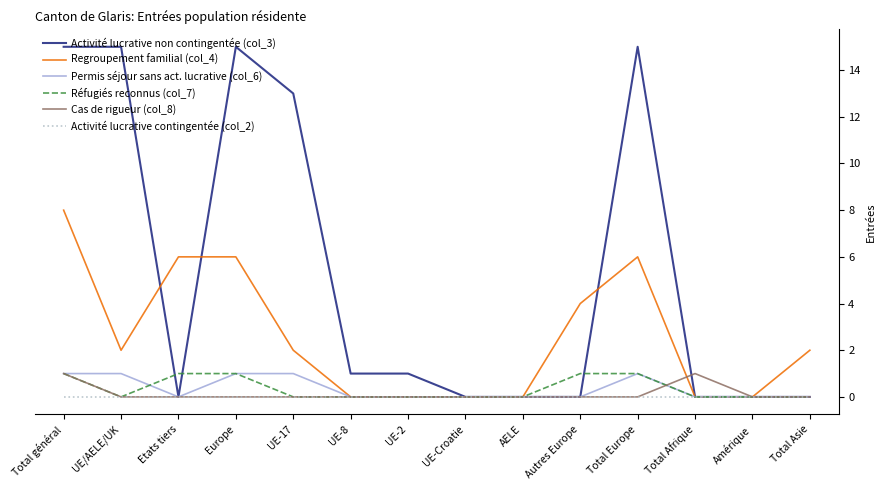

What is the average value of the Regroupement familial (col_4) series?

3